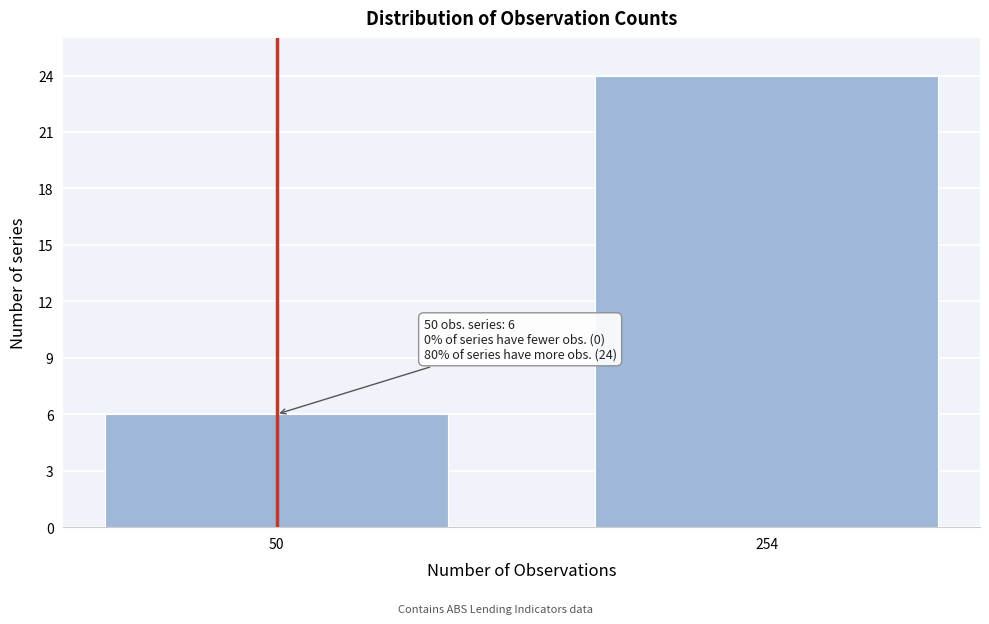

Reading left to right, transcribe all the data shown in this chart.

6	24